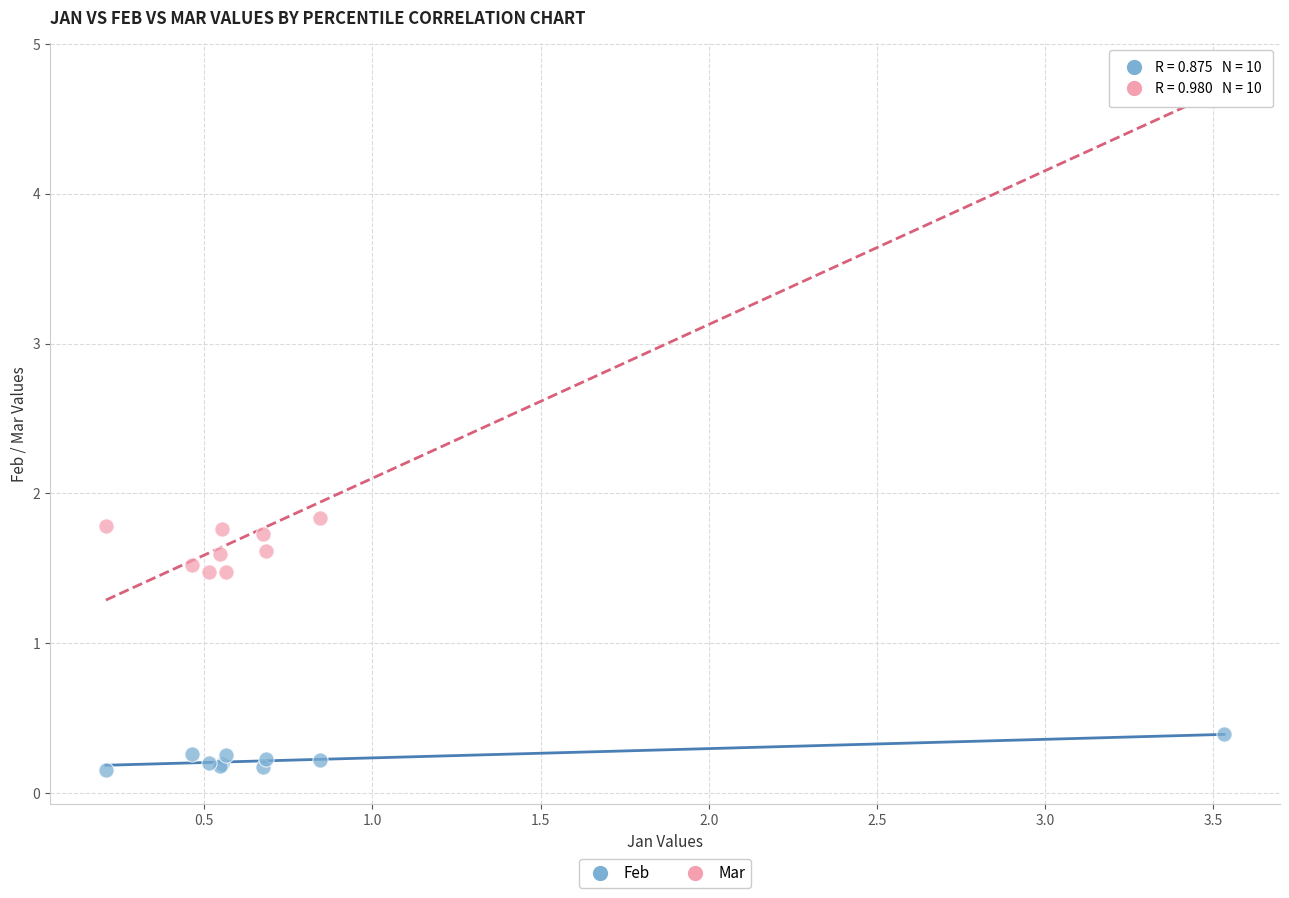

Which series reaches the maximum Y coordinate?

Mar